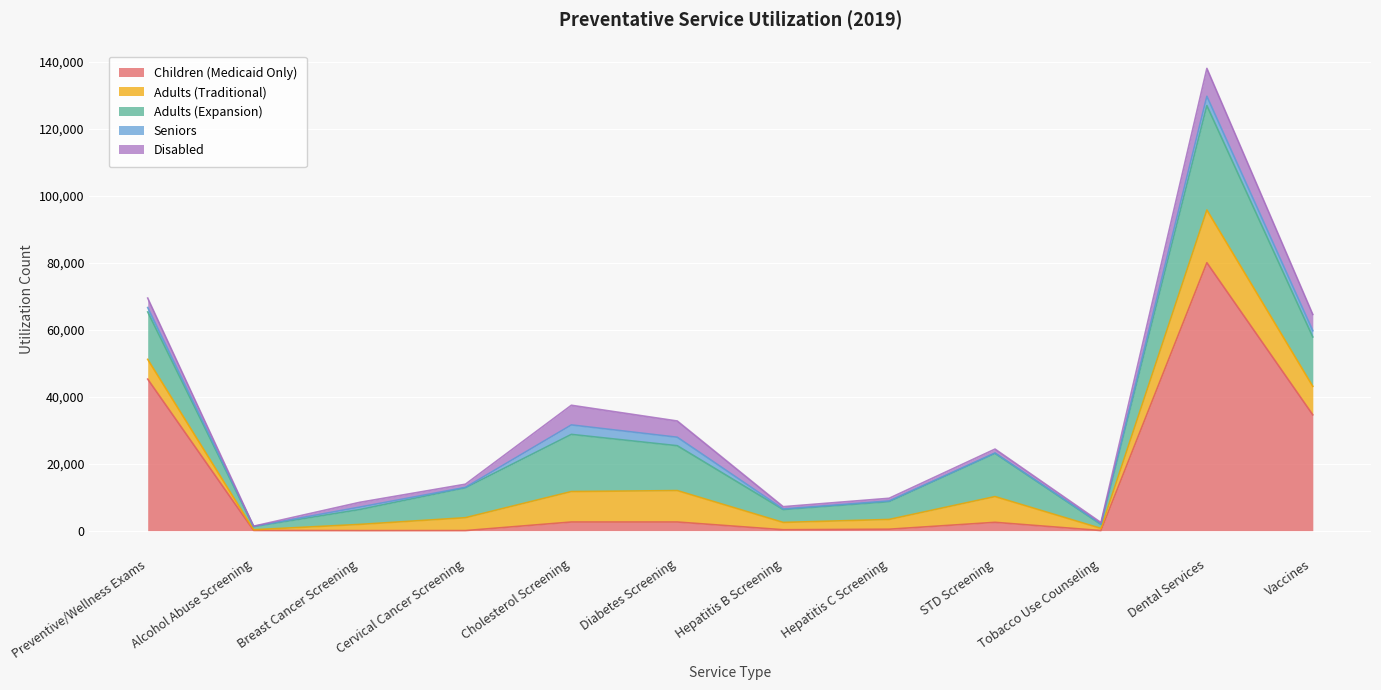

How many categories are shown in the chart?

12